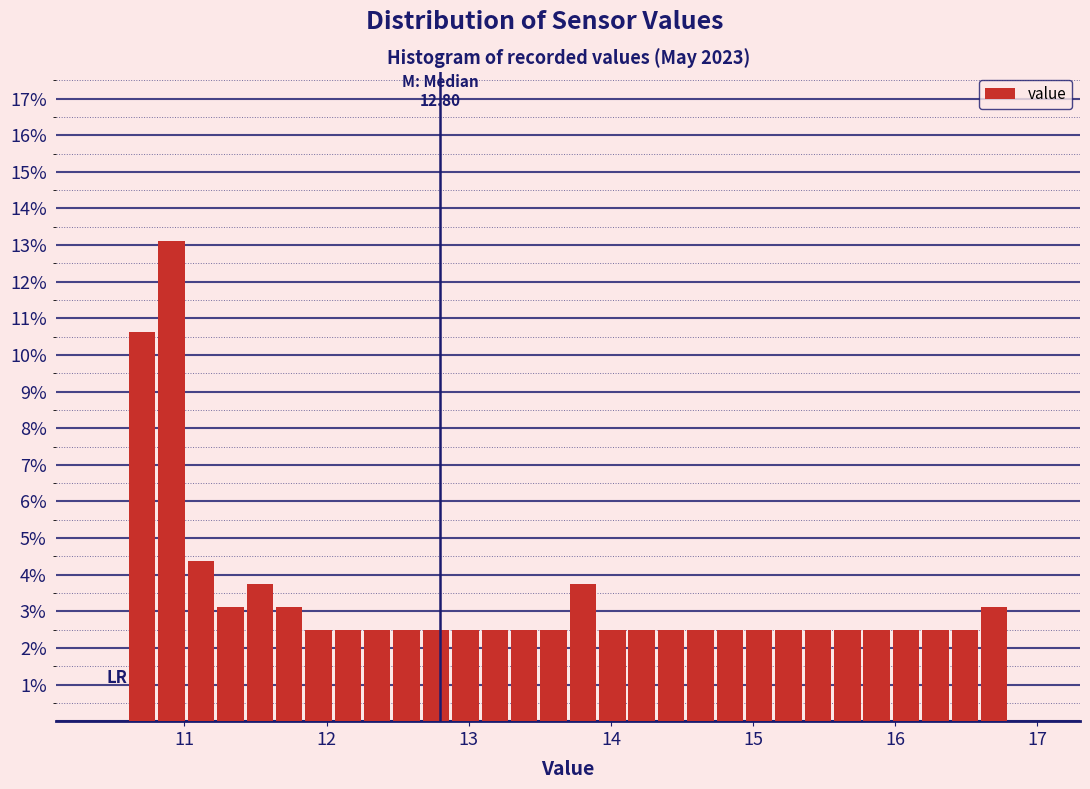

Read against the x-axis, roughly where is the centre of the tallest bar?

10.9